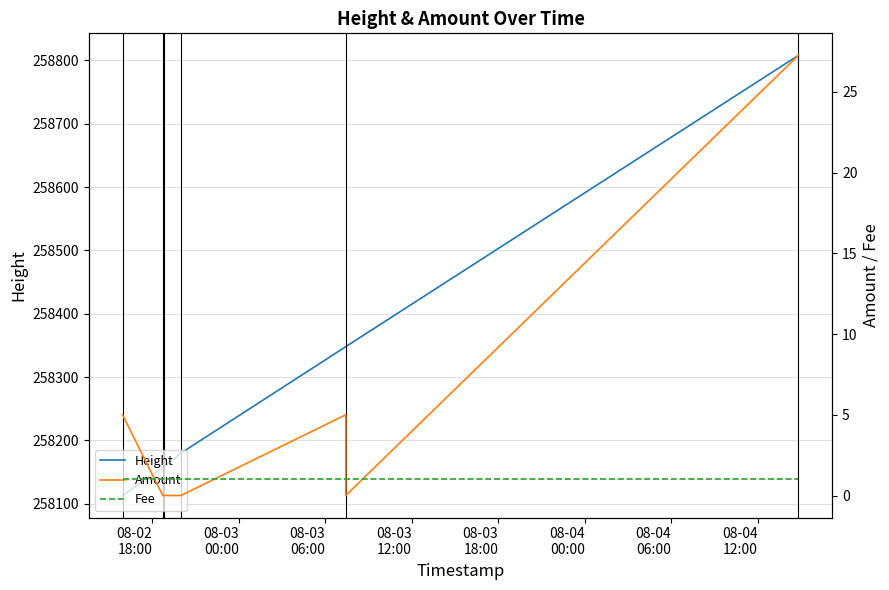

Between 08-03
00:00 and 08-04
00:00, which is larger?

08-04
00:00